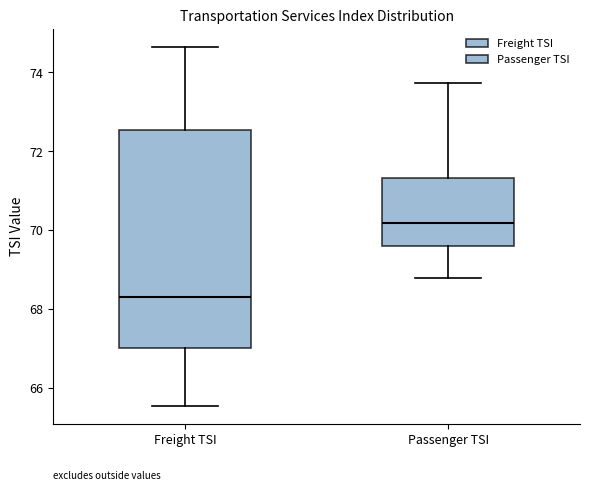

Comparing the boxes themselves (not the whiskers), which one is the tallest?

Freight TSI